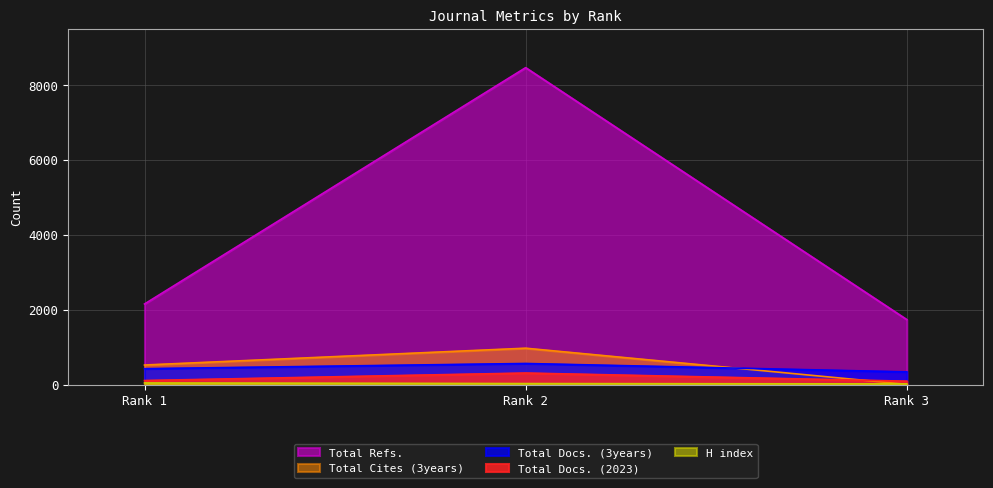

What is the value of the Total Docs. (2023) point at the 1st from the left?

109